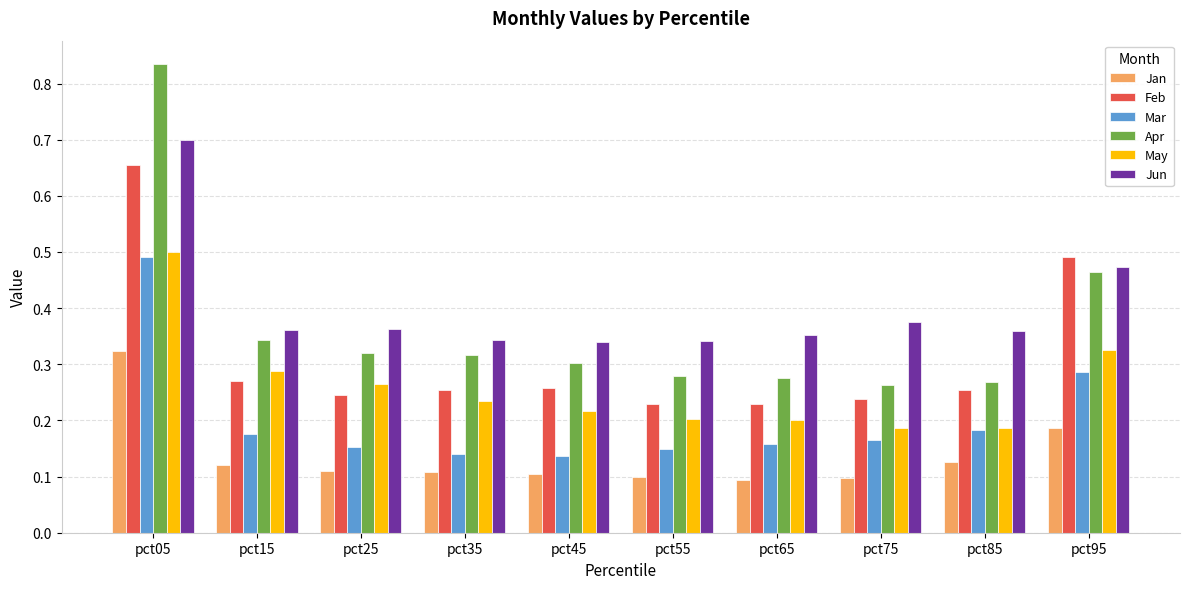

Which series changed the most between pct15 and pct95?

Feb